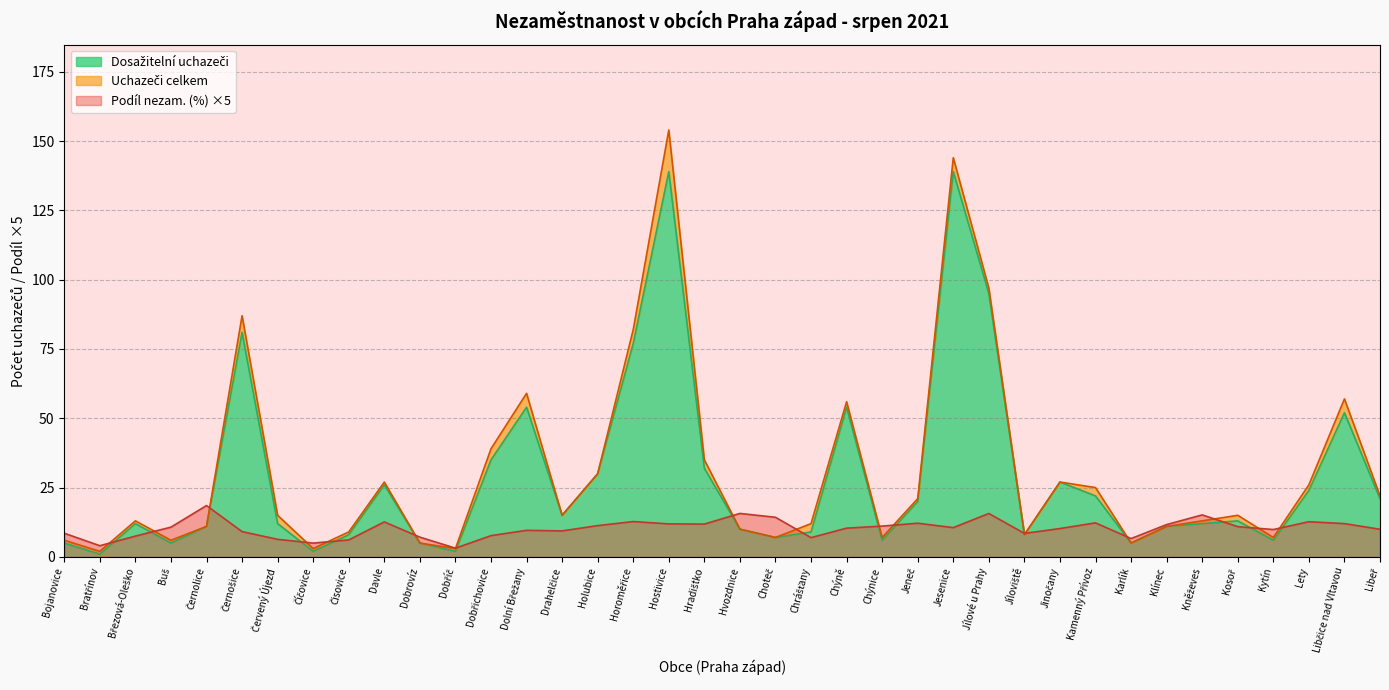

At which label does Uchazeči celkem reach its minimum?

Bratřínov